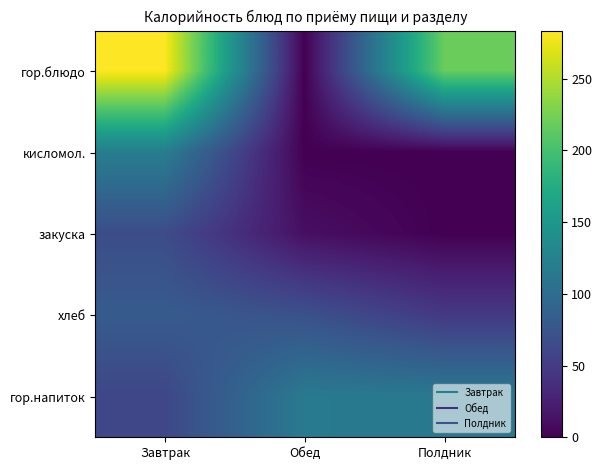

Reading left to right, what are all the values shown in this chart?

гор.блюдо: Завтрак=283.5	Обед=0.0	Полдник=218.2
кисломол.: Завтрак=120.0	Обед=0.0	Полдник=0.0
закуска: Завтрак=66.1	Обед=11.6	Полдник=0.0
хлеб: Завтрак=81.0	Обед=70.5	Полдник=47.3
гор.напиток: Завтрак=60.5	Обед=115.5	Полдник=114.0